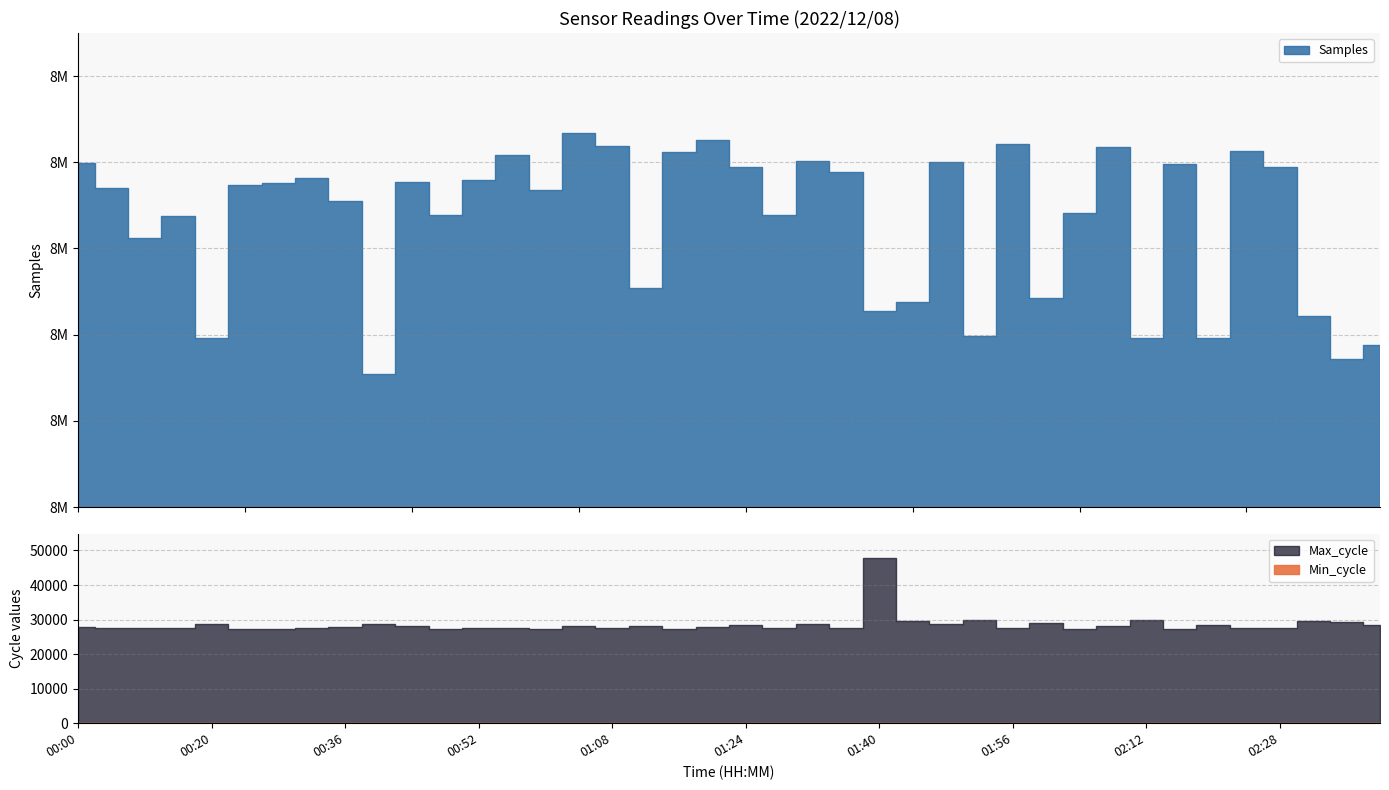

True or false: Min_cycle has a value of 28 at 01:00.

True